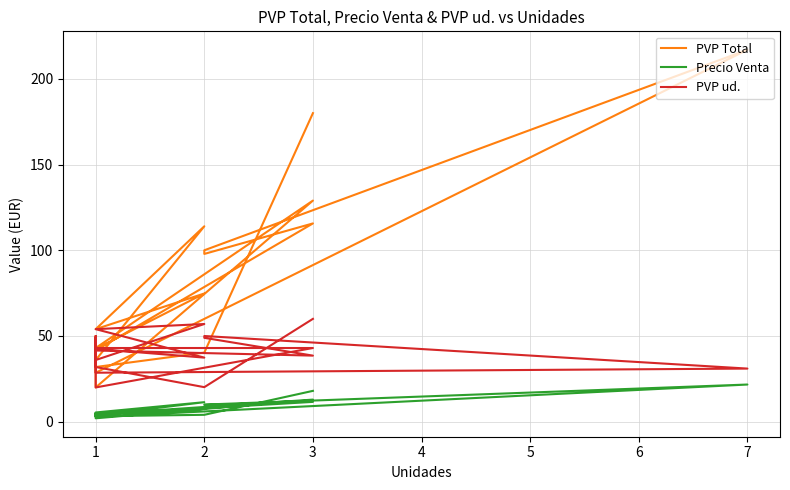

Which series changed the most between 2 and 1?

PVP Total